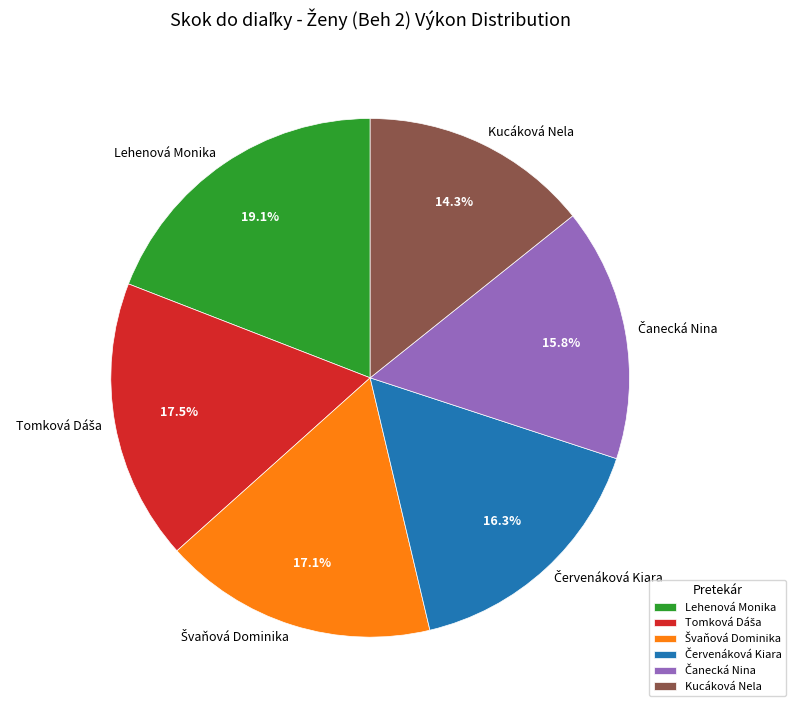

Is there a majority slice in this chart?

No